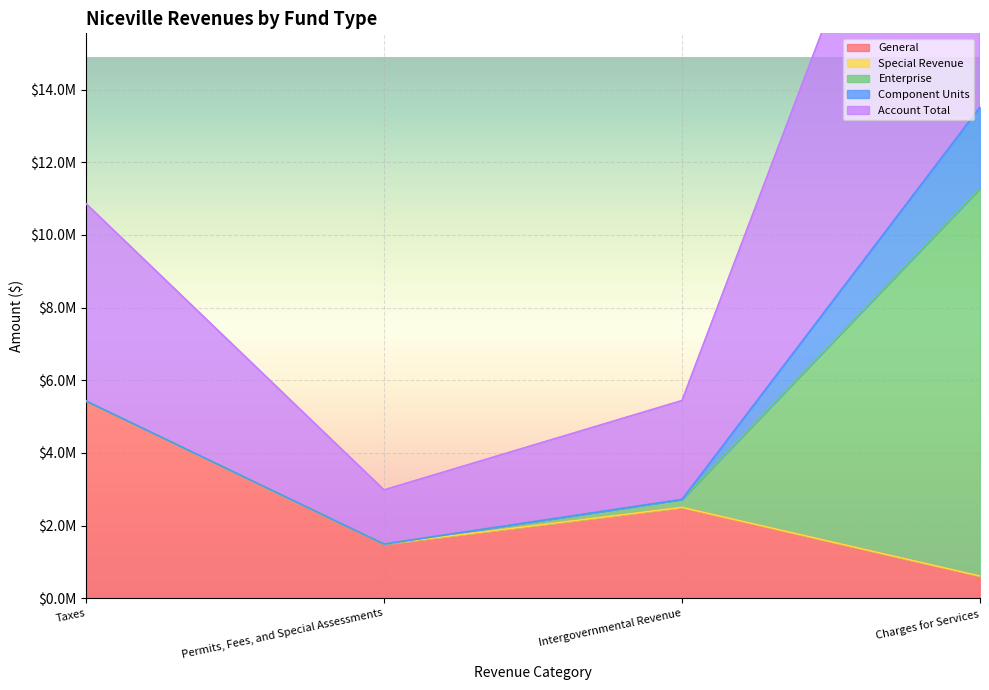

How many interior local valleys does the Account Total series have?

1